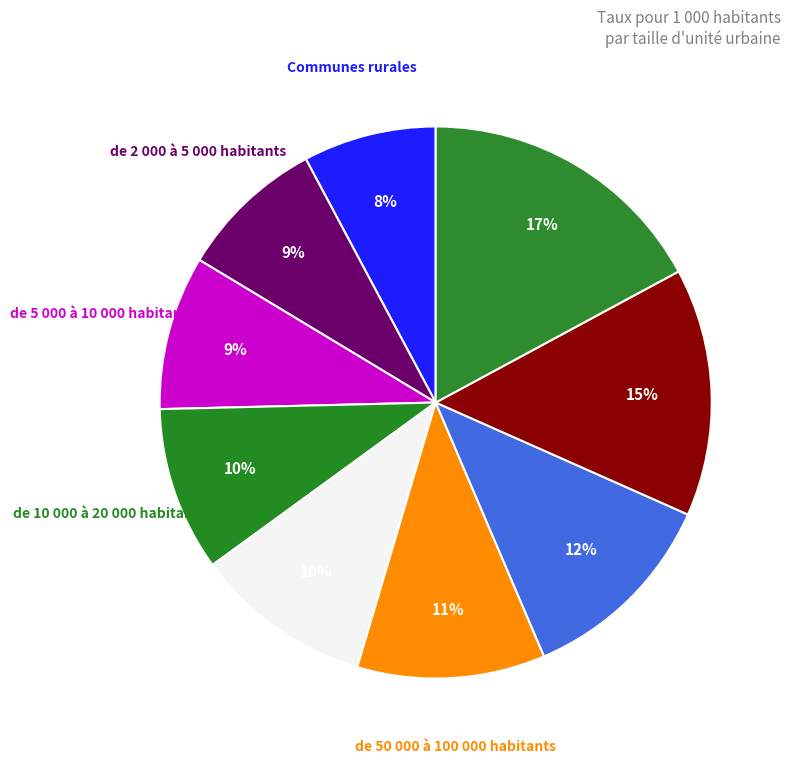

Count the number of slices in the pie.

9